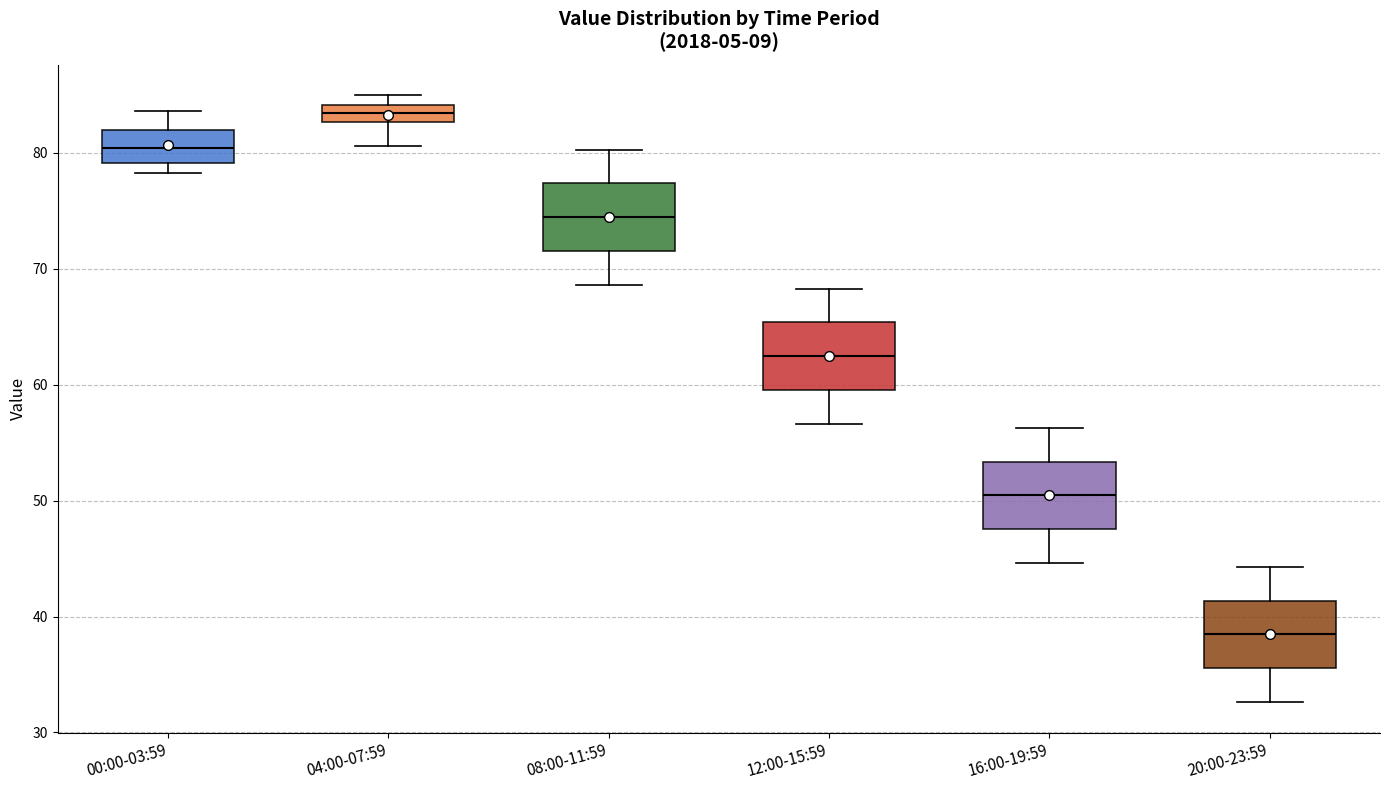

Which box has the lowest median line?

20:00-23:59